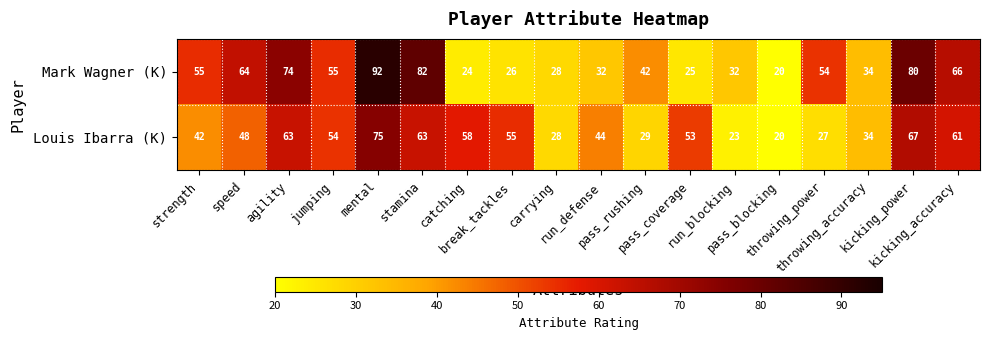

At catching, list the series in order from largest to smallest.

Louis Ibarra (K), Mark Wagner (K)